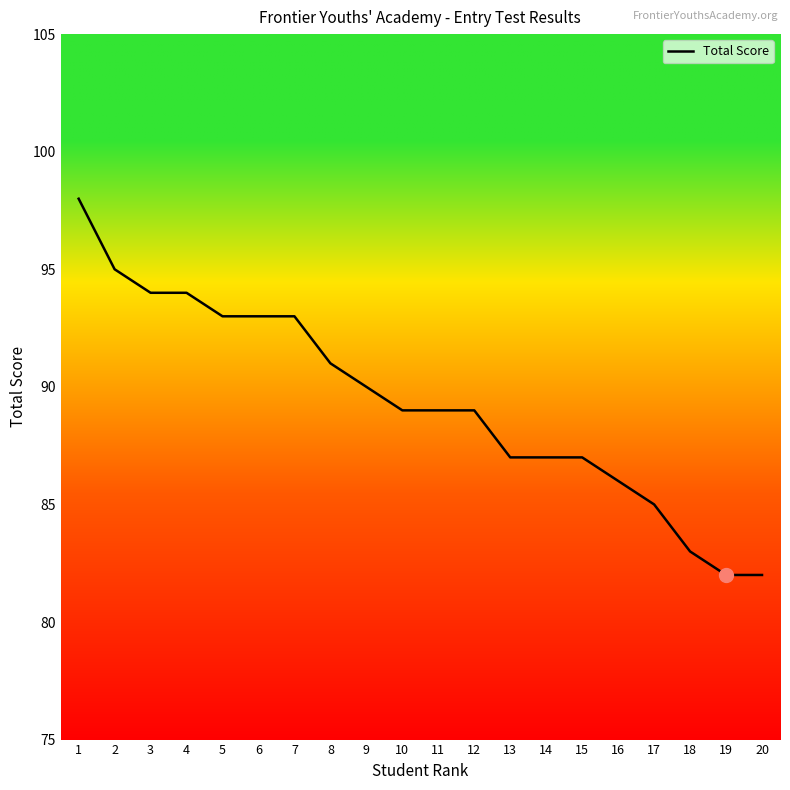

What is the change in value from 8 to 11?

-2